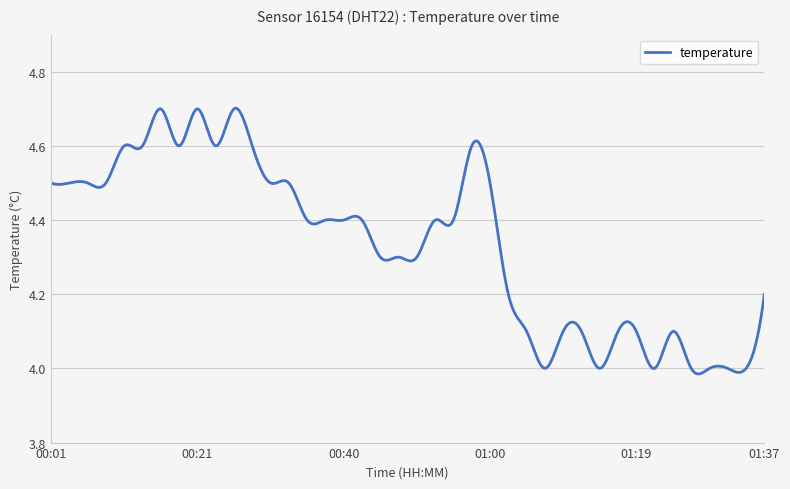

What is the difference between the maximum and minimum values?

0.7